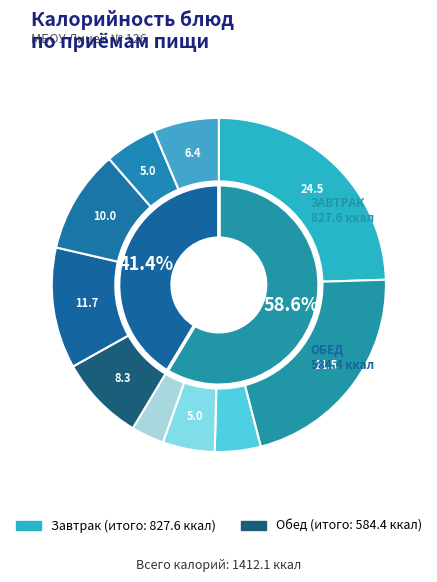

Is Каша гречневая рассыпчатая the majority of the pie?

No